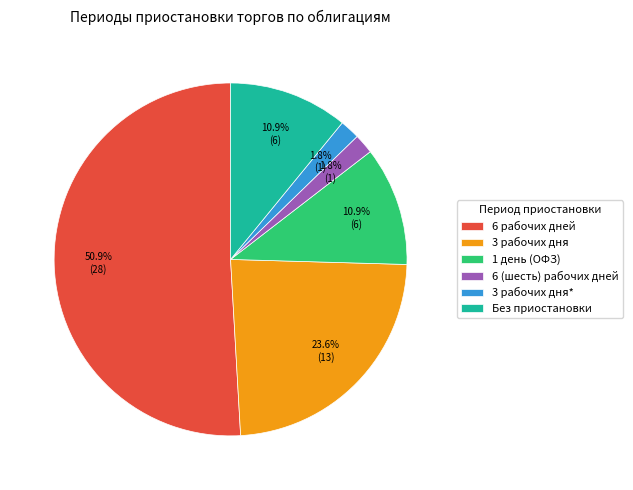

Which category has the biggest portion of the pie?

6 рабочих дней